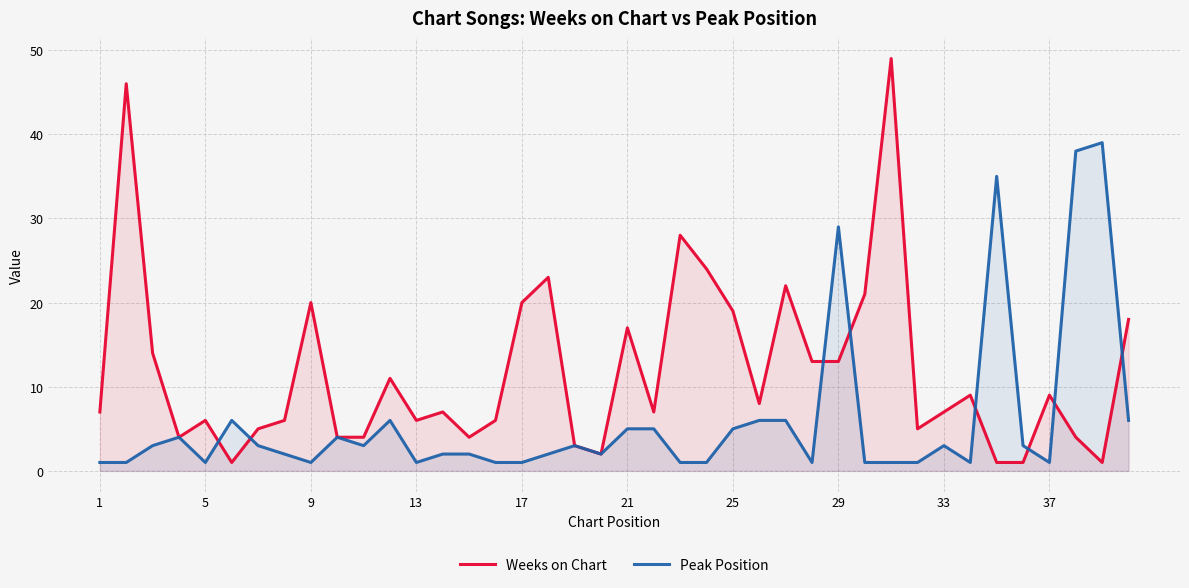

List the series in order of their peak value, highest first.

Weeks on Chart, Peak Position